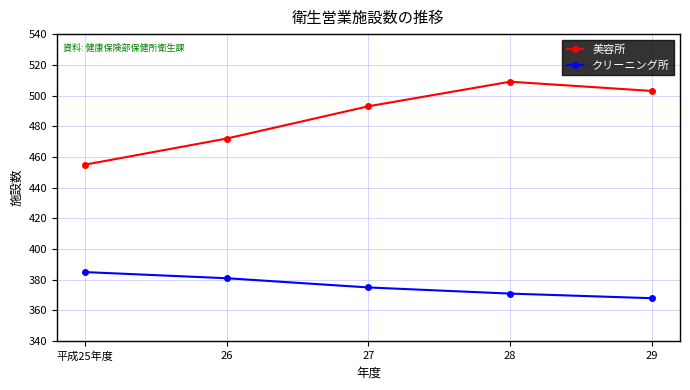

What are all the series names shown in the legend?

美容所, クリーニング所